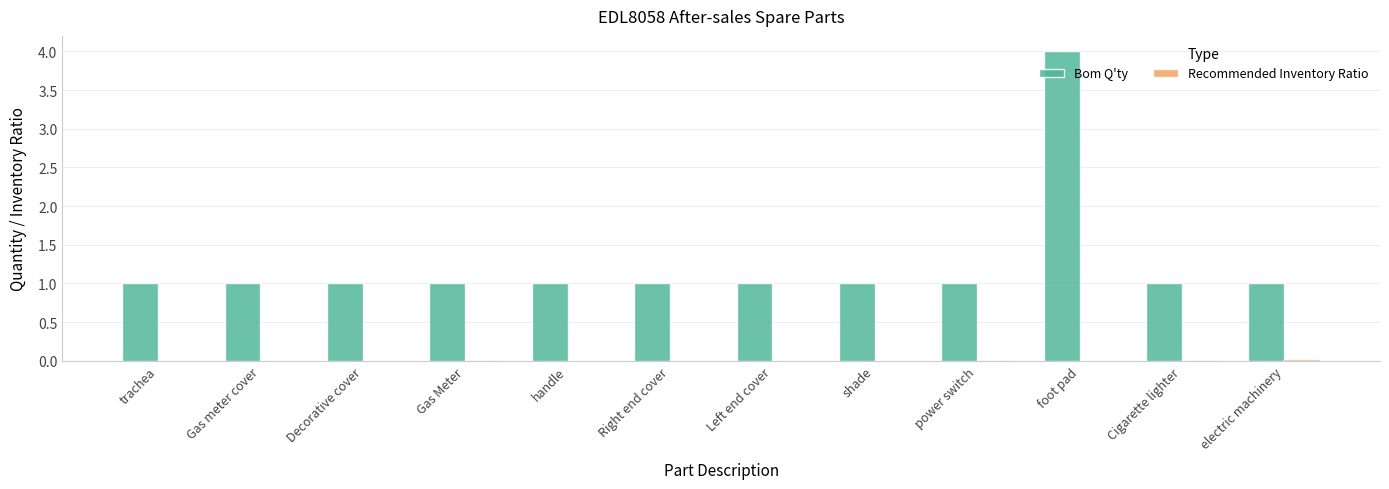

Is it true that Bom Q'ty equals 0.6 at Right end cover?

False